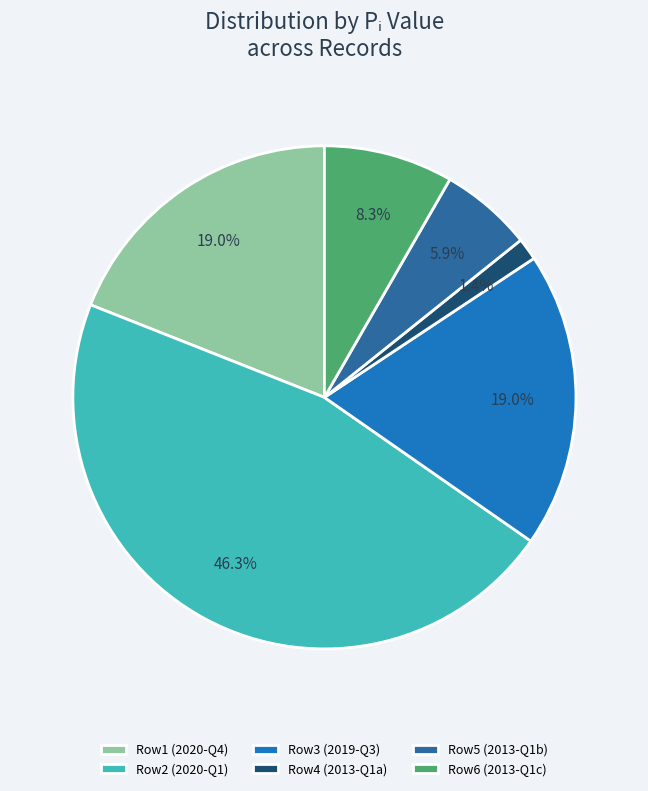

Count the number of slices in the pie.

6